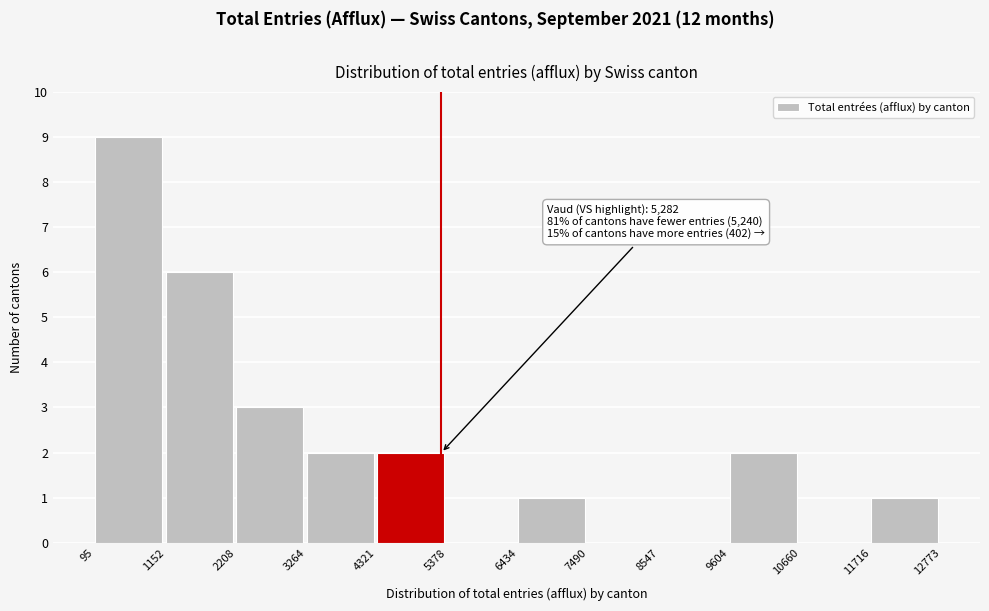

Over which range of the x-axis is the bar tallest?

95 to 1152